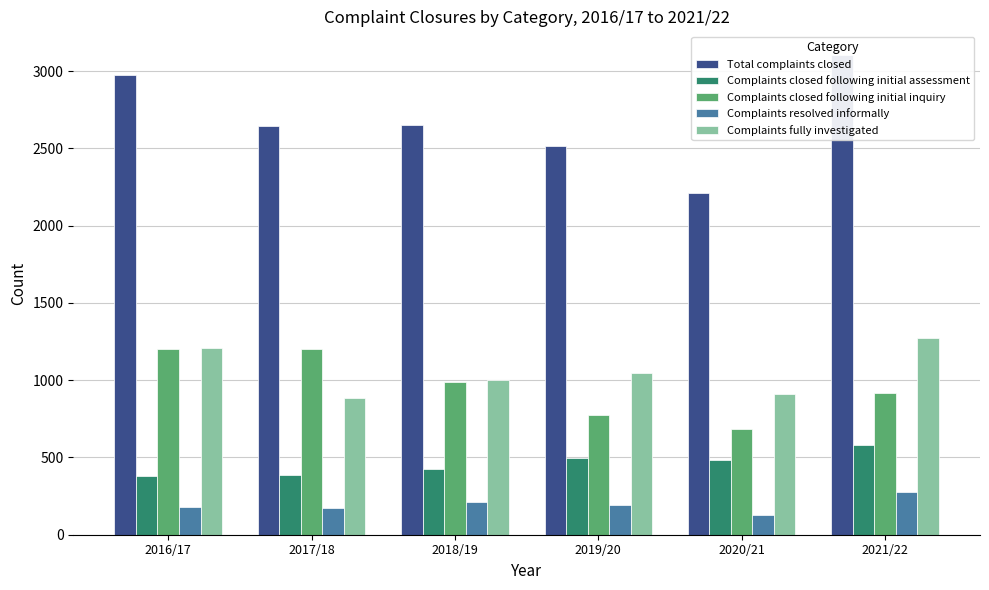

What value does the Complaints fully investigated series have at 2016/17?

1206